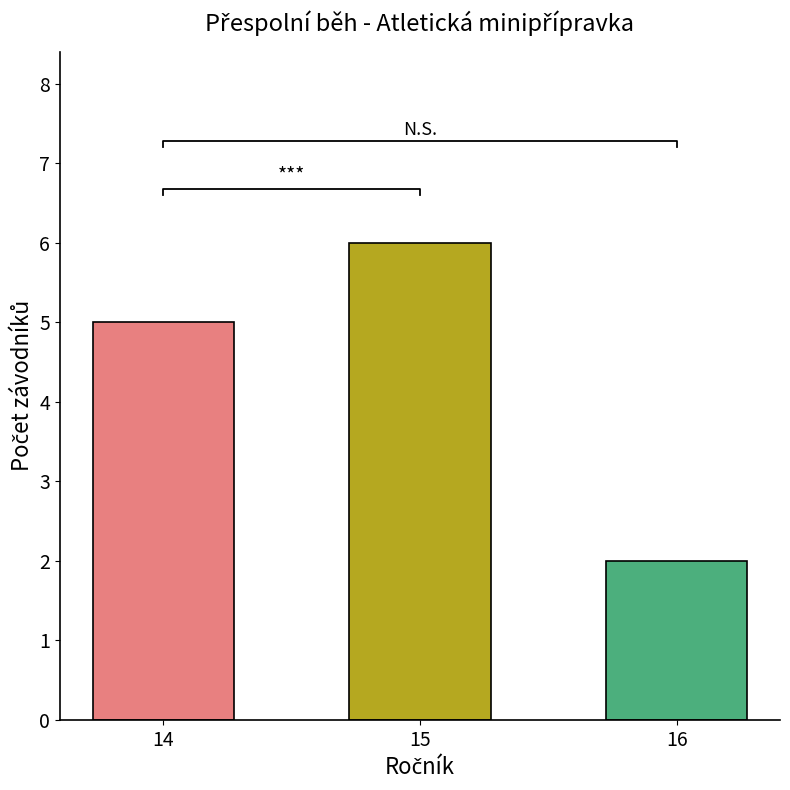

What is the sum of all values?

13